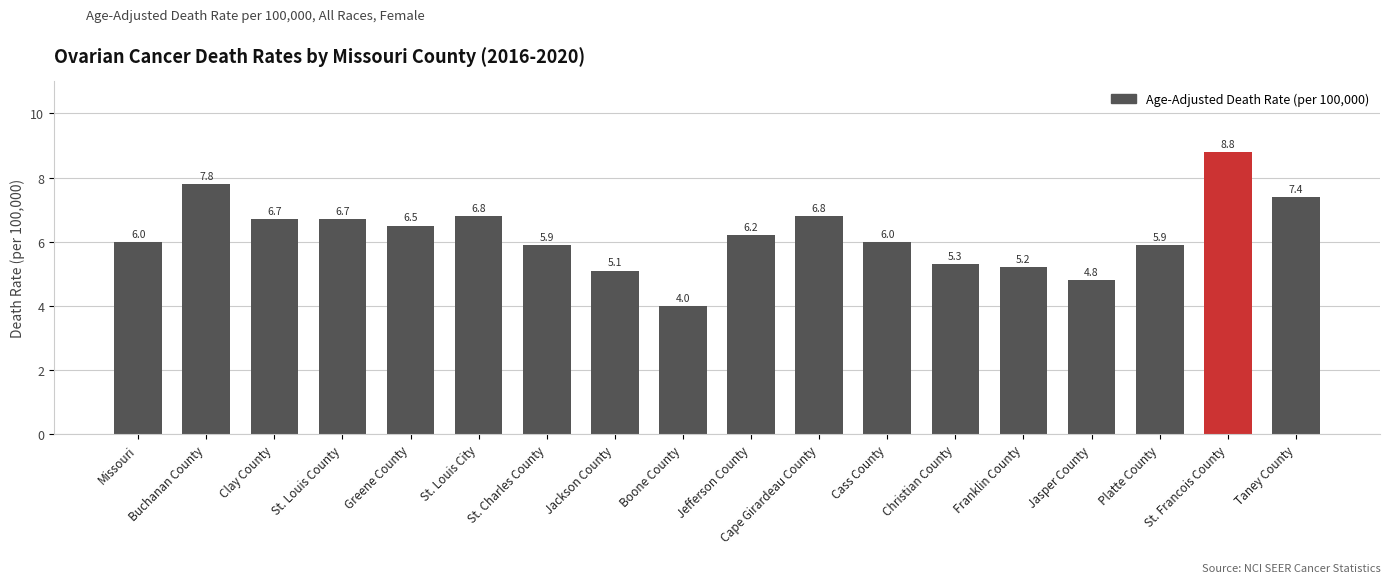

The chart shows a value of 7.8 at Buchanan County. True or false?

True